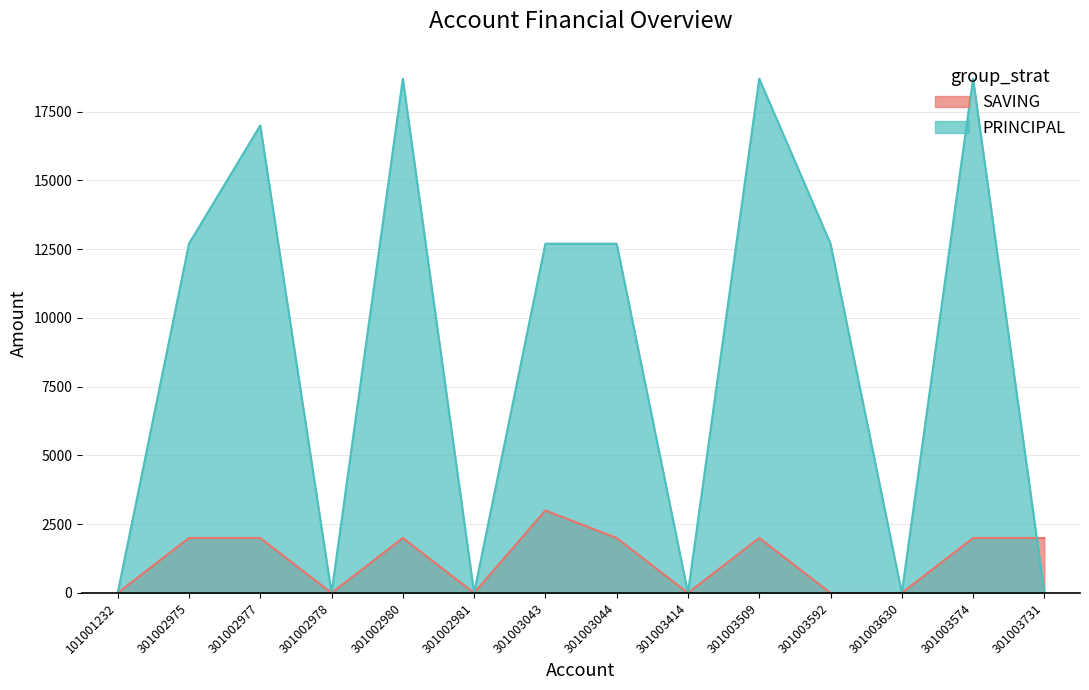

What is the label of the 11th point from the right?

301002978